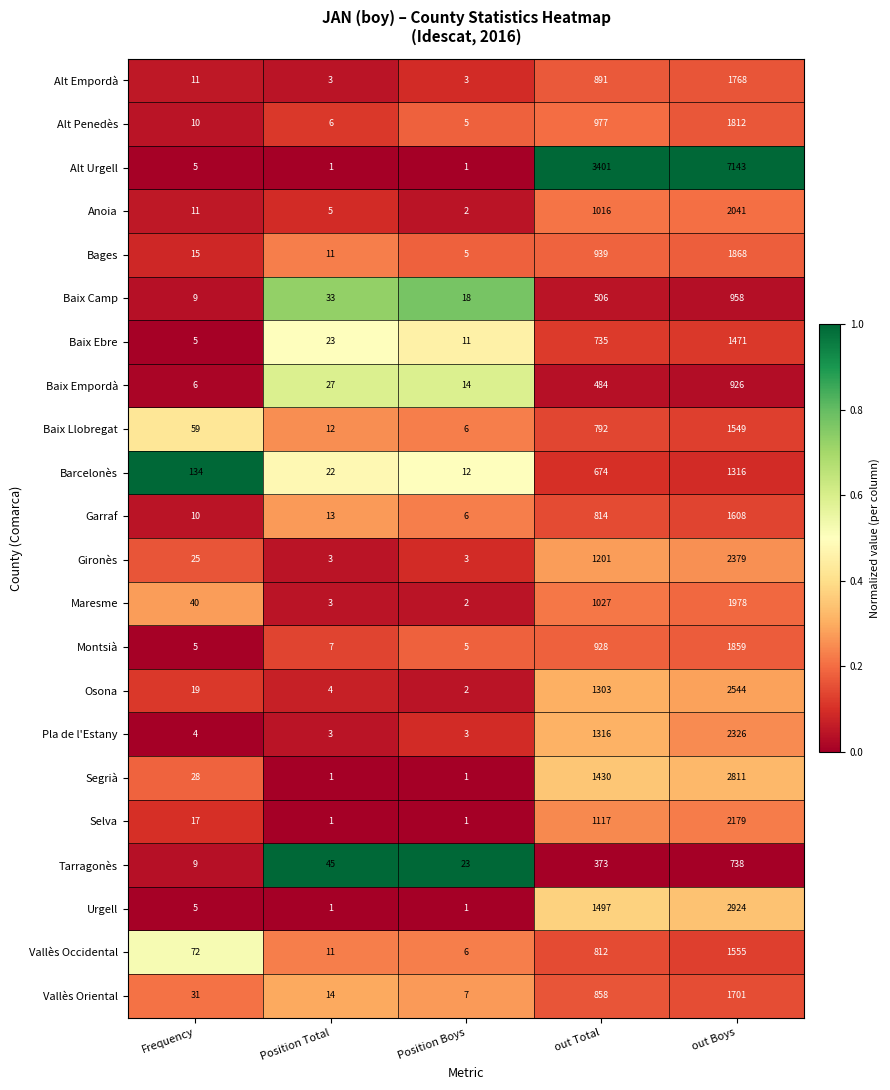

What is the difference between the highest and lowest values at Position Total?

44